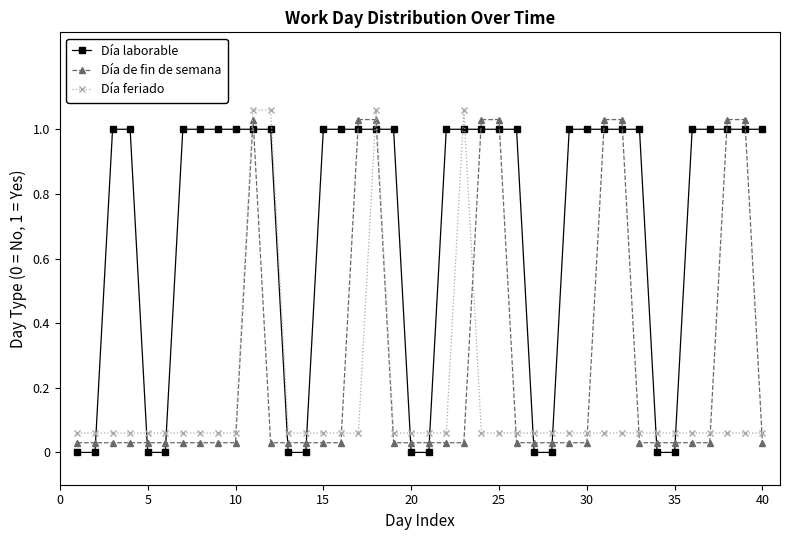

Which series has the largest total across all categories?

Día laborable